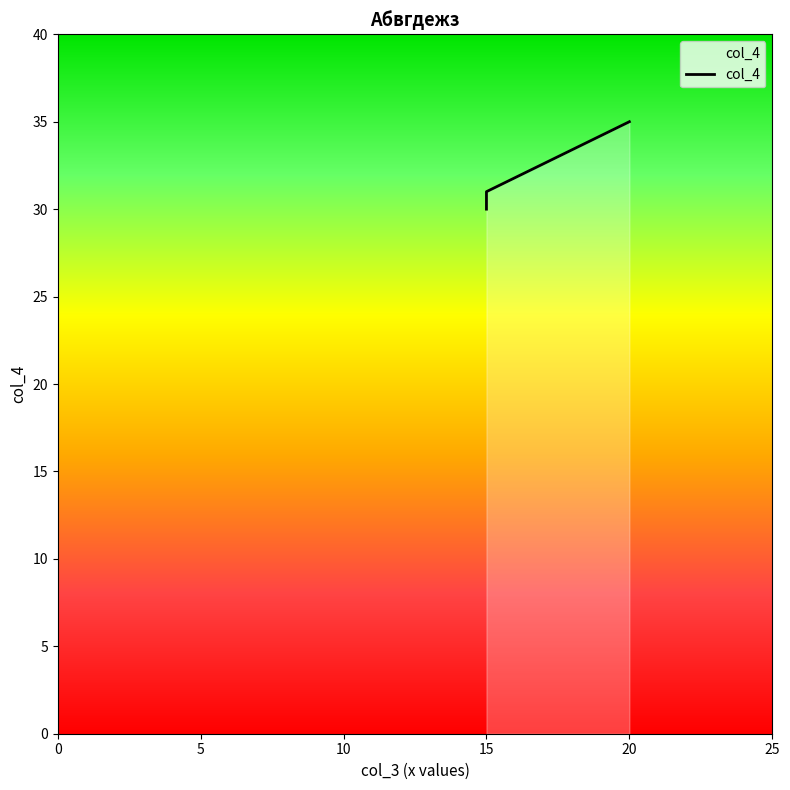

Read the value at 15.

30